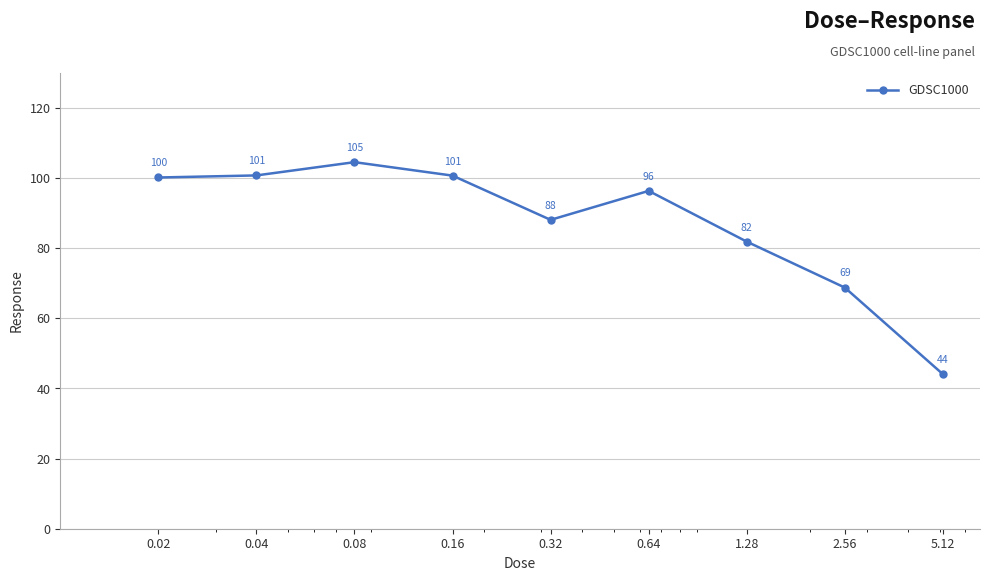

How many lines are shown in the chart?

1